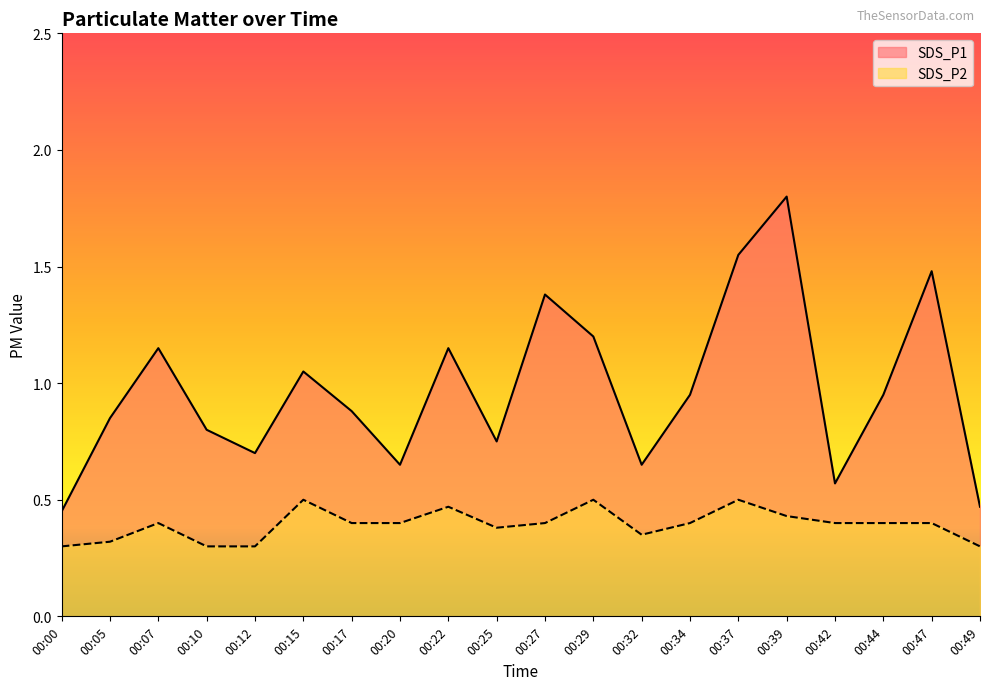

Reading left to right, list all the values displayed in this chart.

SDS_P1: 00:00=0.5	00:05=0.8	00:07=1.1	00:10=0.8	00:12=0.7	00:15=1.1	00:17=0.9	00:20=0.7	00:22=1.1	00:25=0.8	00:27=1.4	00:29=1.2	00:32=0.7	00:34=0.9	00:37=1.6	00:39=1.8	00:42=0.6	00:44=0.9	00:47=1.5	00:49=0.5
SDS_P2: 00:00=0.3	00:05=0.3	00:07=0.4	00:10=0.3	00:12=0.3	00:15=0.5	00:17=0.4	00:20=0.4	00:22=0.5	00:25=0.4	00:27=0.4	00:29=0.5	00:32=0.3	00:34=0.4	00:37=0.5	00:39=0.4	00:42=0.4	00:44=0.4	00:47=0.4	00:49=0.3